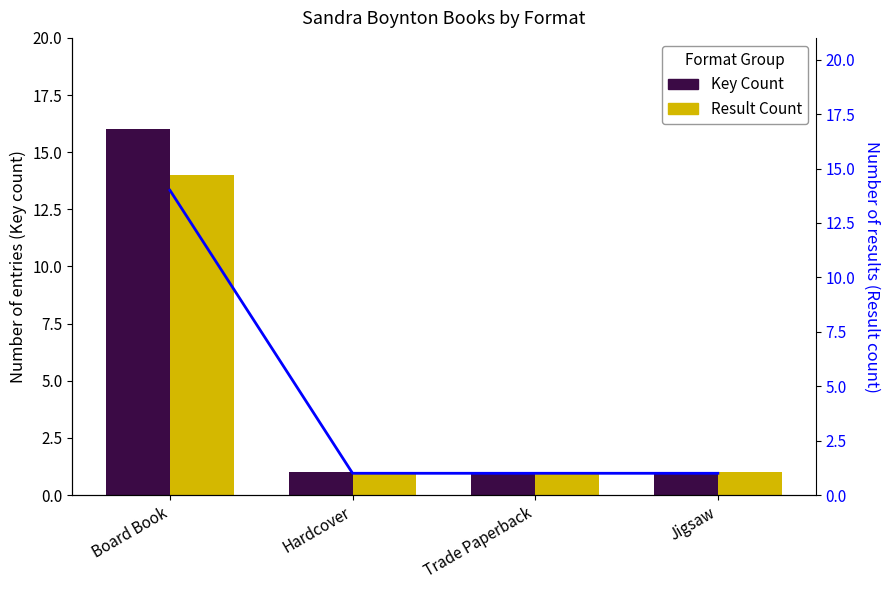

Are the bars horizontal?

No